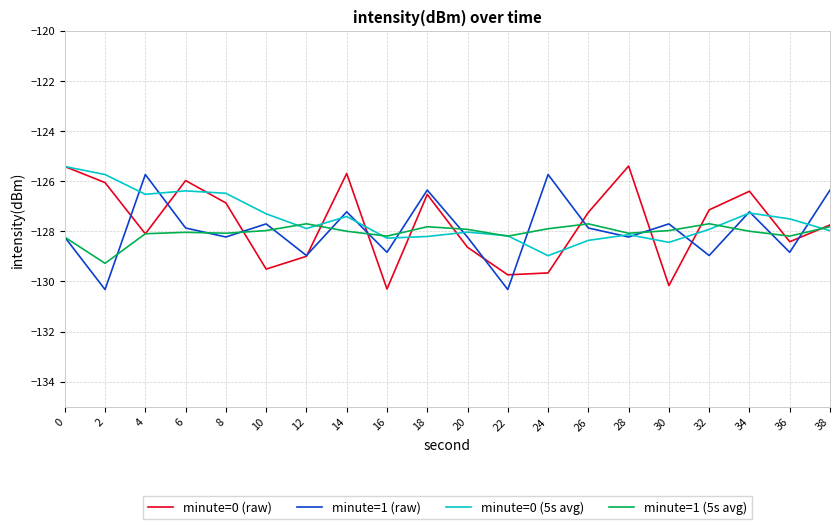

Rank the series at 24 from highest to lowest value.

minute=1 (raw), minute=1 (5s avg), minute=0 (5s avg), minute=0 (raw)